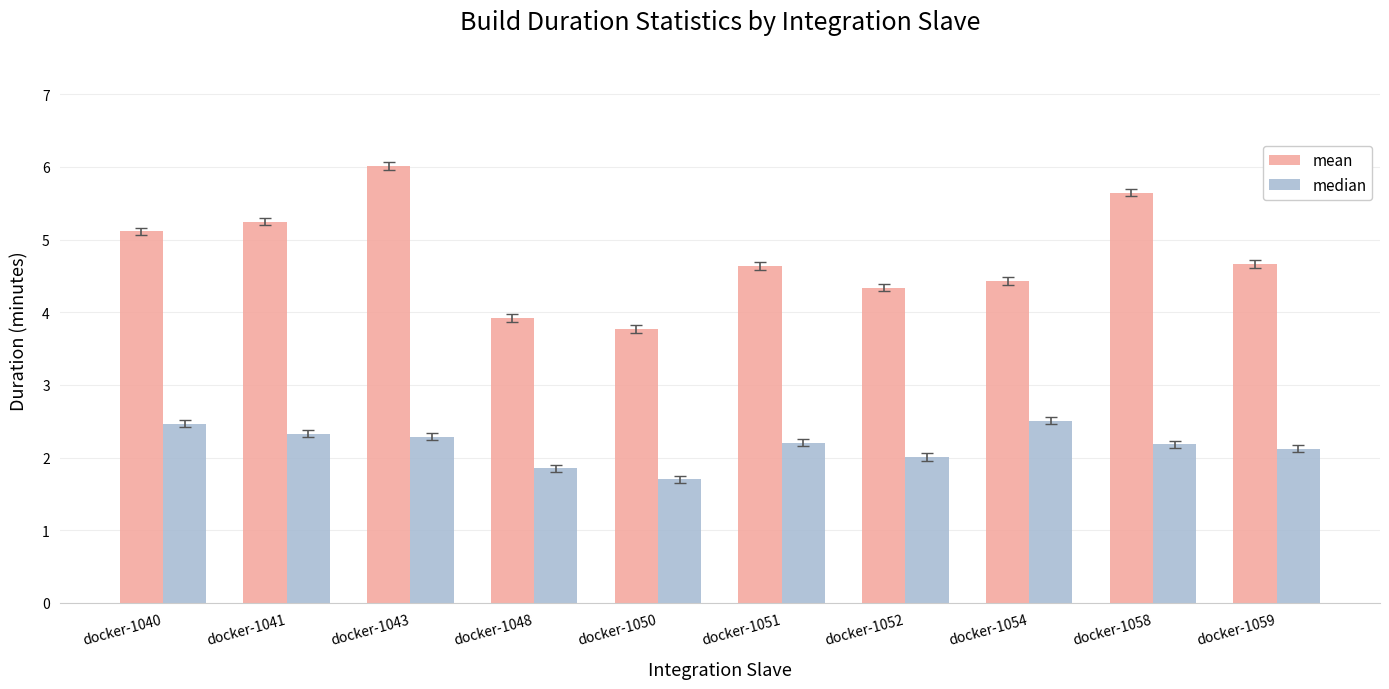

At which category does the chart reach its minimum across all series?

docker-1050